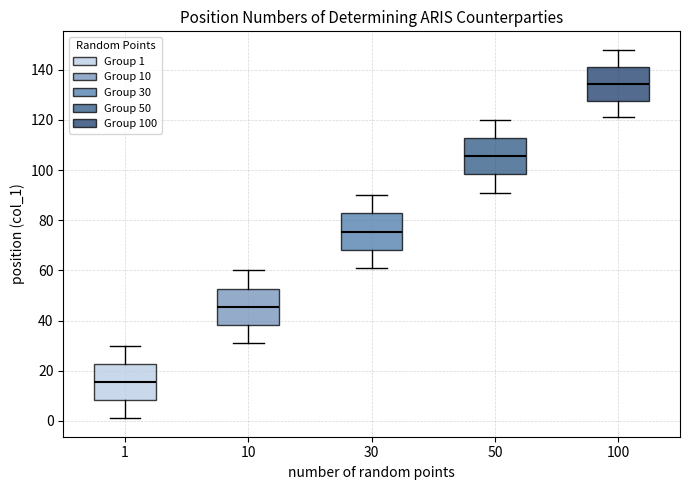

Where does the upper whisker of the box at x = 10 end on the y-axis? The values are not printed on the chart, so give them approximately, as read against the axis.

60